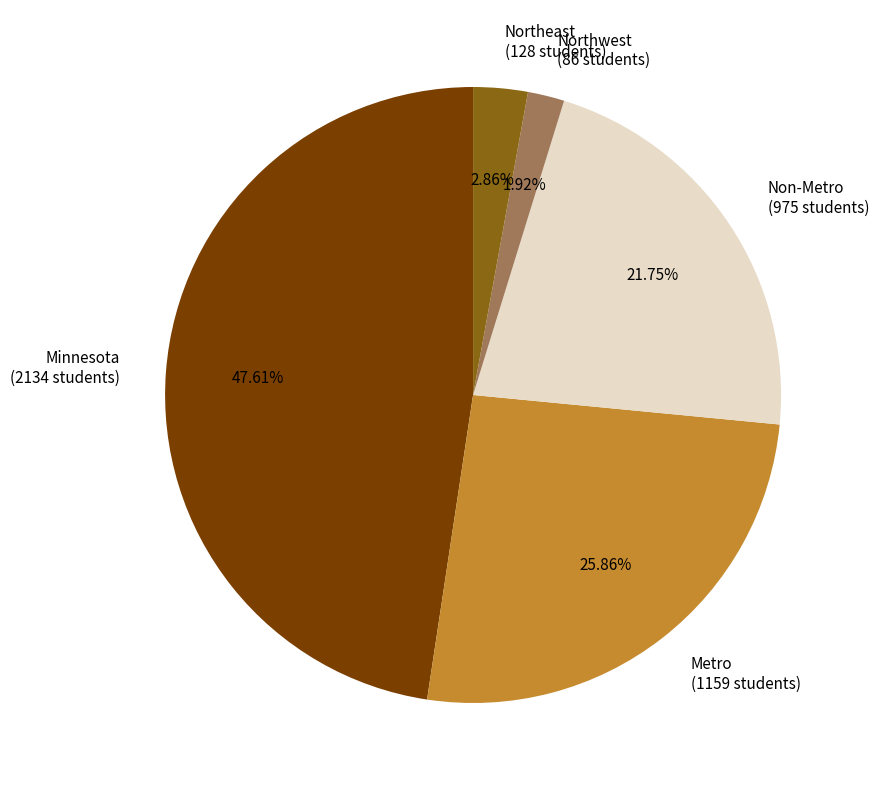

Approximately how many times larger is the value at Metro compared to Non-Metro?

1.2